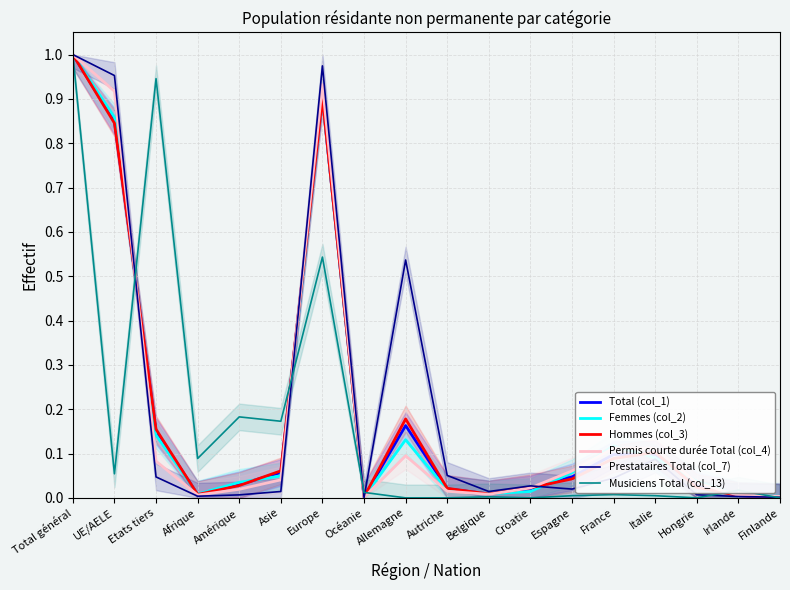

The value of Total (col_1) at UE/AELE is 0.8. True or false?

True